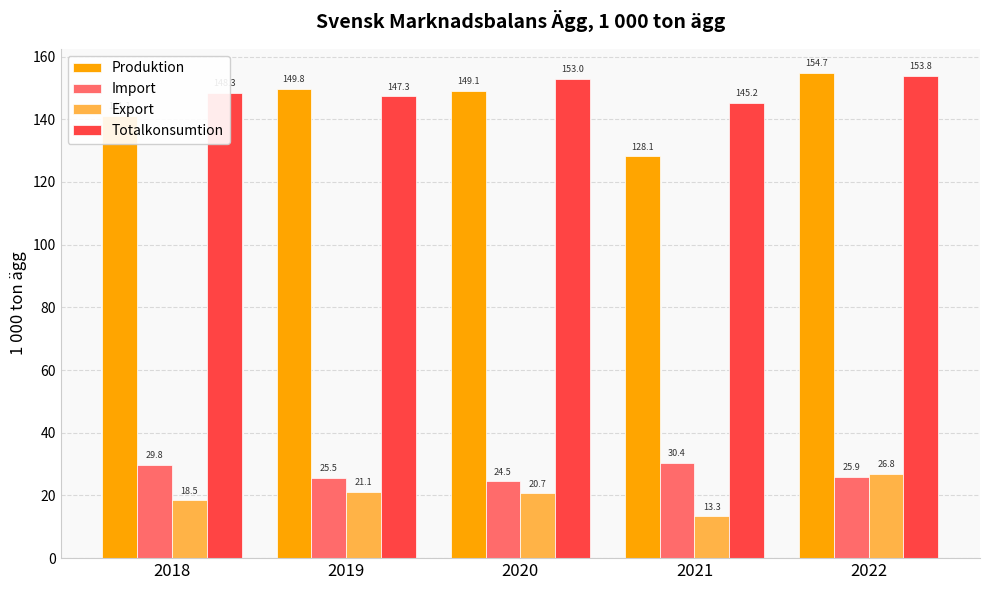

At which category is the sum across all series the highest?

2022